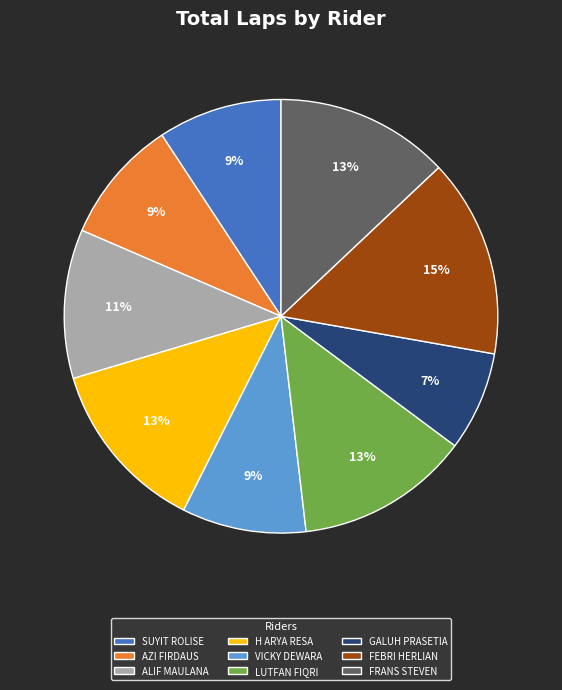

To the nearest percent, what portion does SUYIT ROLISE represent?

9%